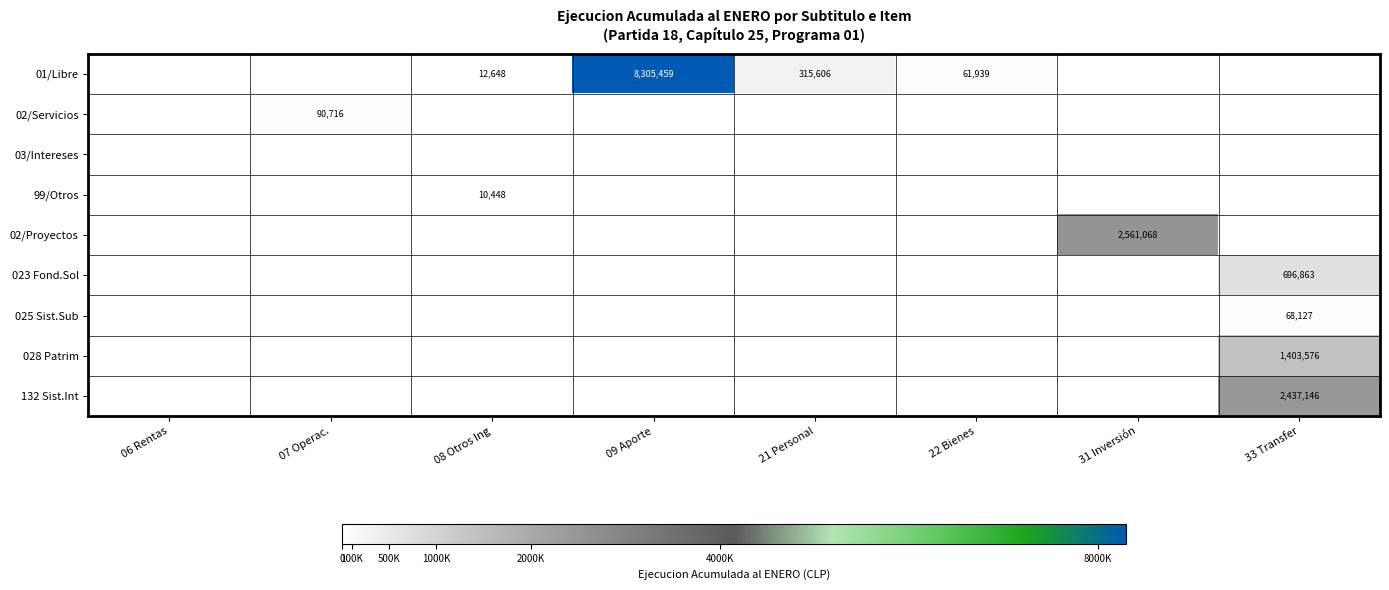

True or false: 132 Sist.Int has a value of 4260035 at 33 Transfer.

False